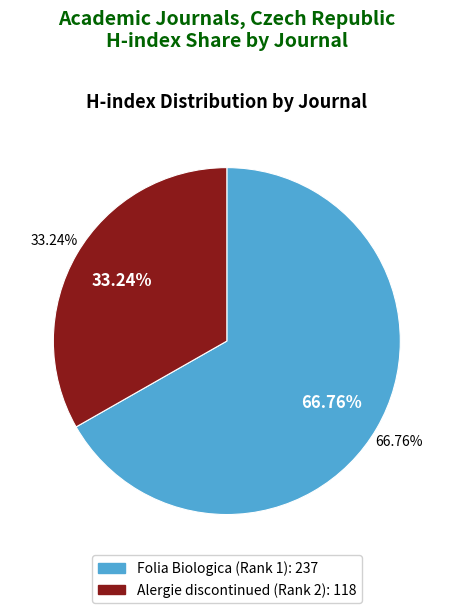

To the nearest percent, what is the difference between the Alergie discontinued (Rank 2) and Folia Biologica (Rank 1) slice percentages?

34%